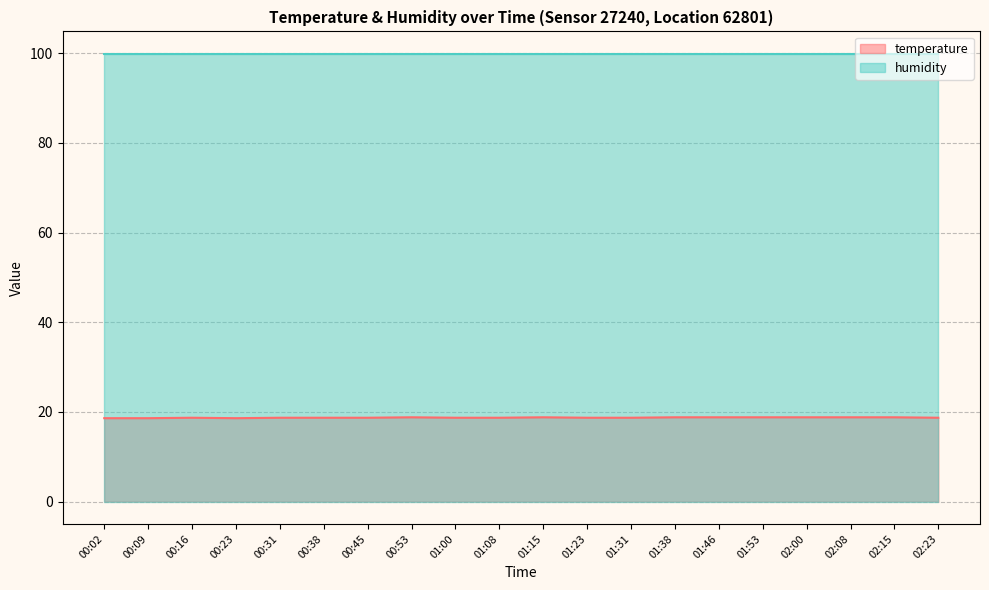

The chart shows a value of 18.6 at 00:09. True or false?

True